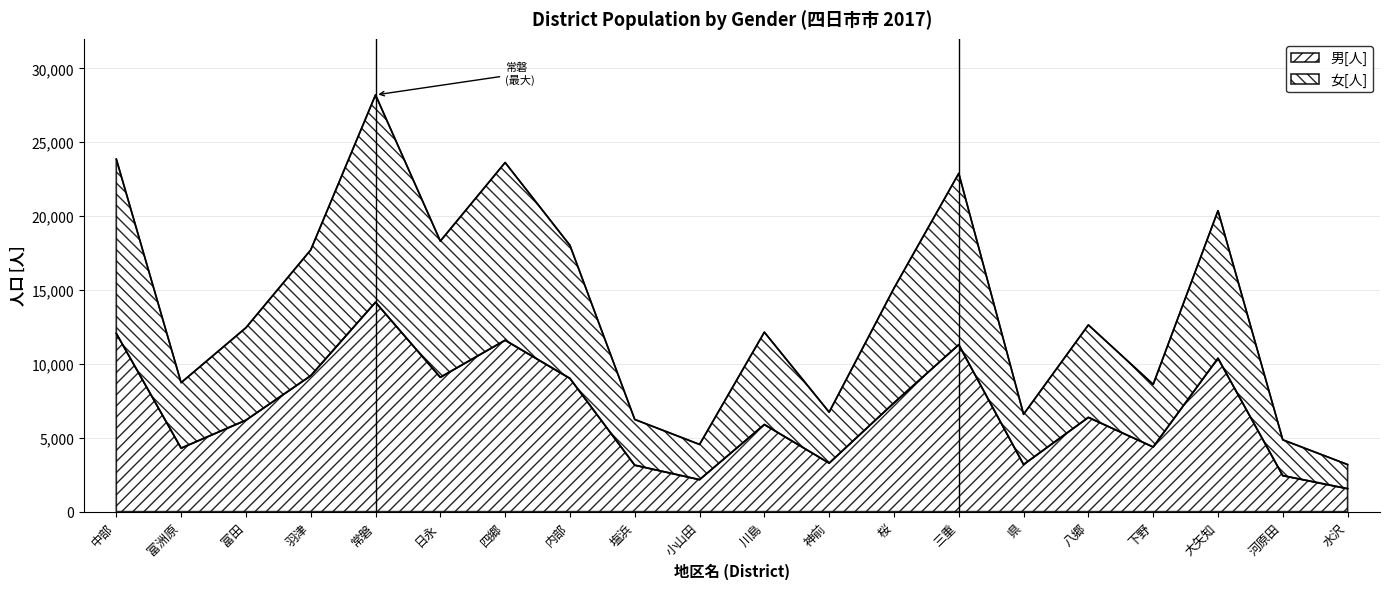

The value of 男[人] at 日永 is 13344. True or false?

False